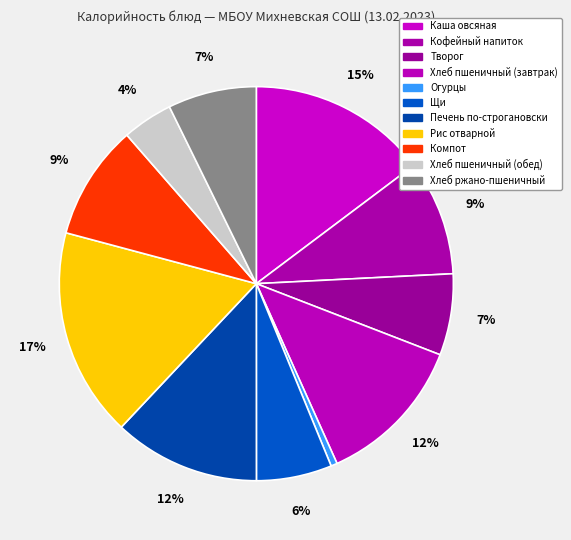

Combined, do Творог and Огурцы account for over 50%?

No